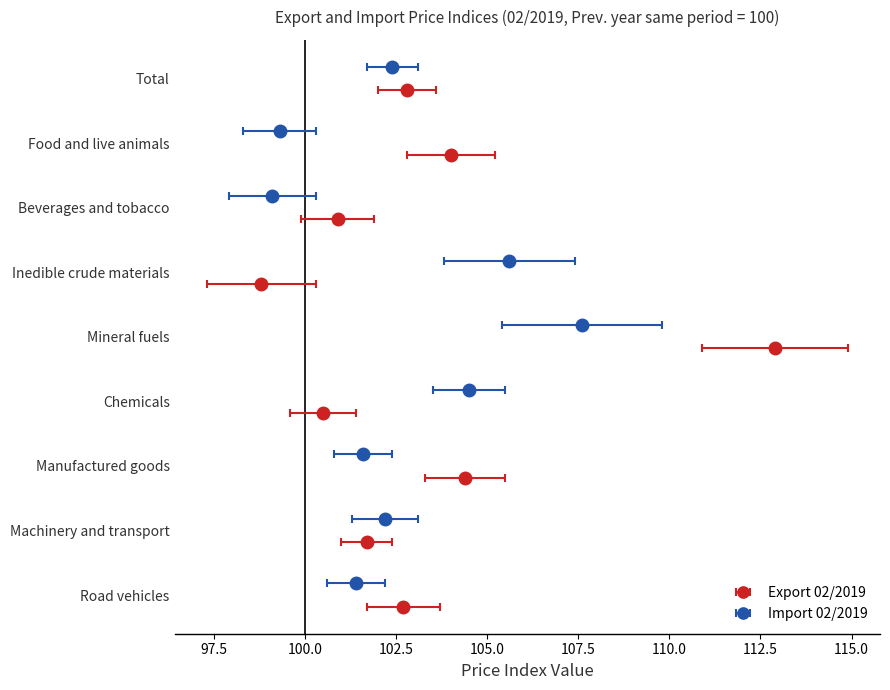

Is the value of Export 02/2019 at Manufactured goods greater than the value of Import 02/2019 at Mineral fuels?

No